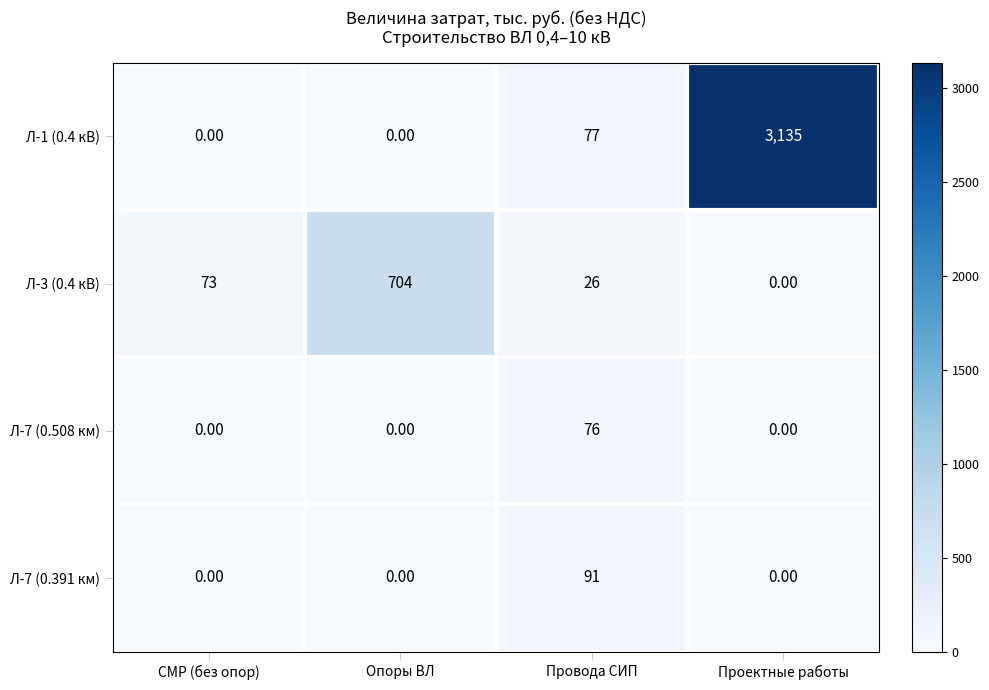

At which category is the sum across all series the highest?

Проектные работы